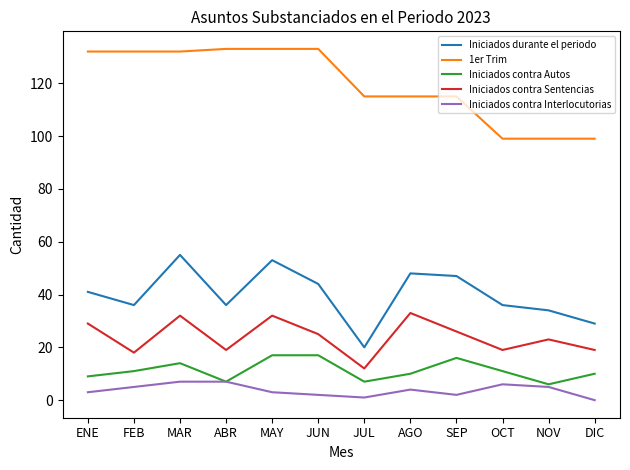

At which category does Iniciados durante el periodo reach its first local peak?

MAR